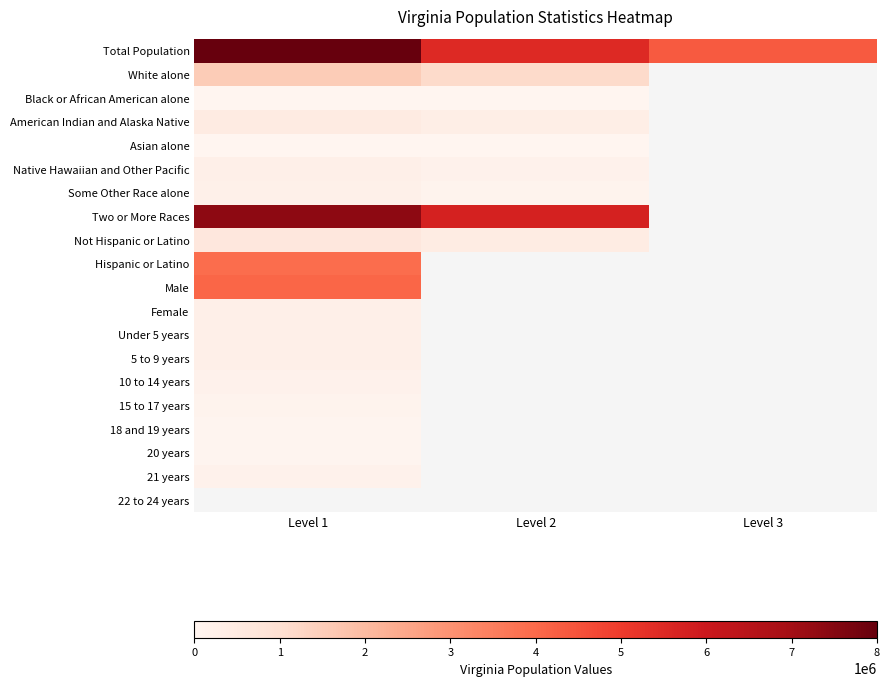

How many values in Two or More Races are above zero?

2